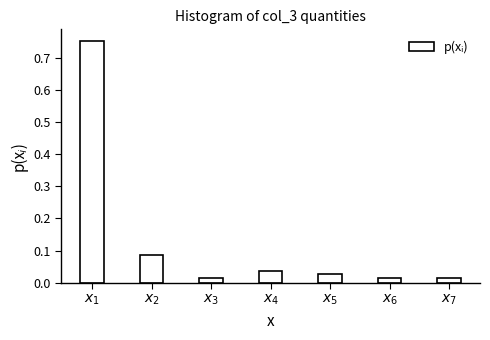

What is the difference between the maximum and minimum values?

0.7